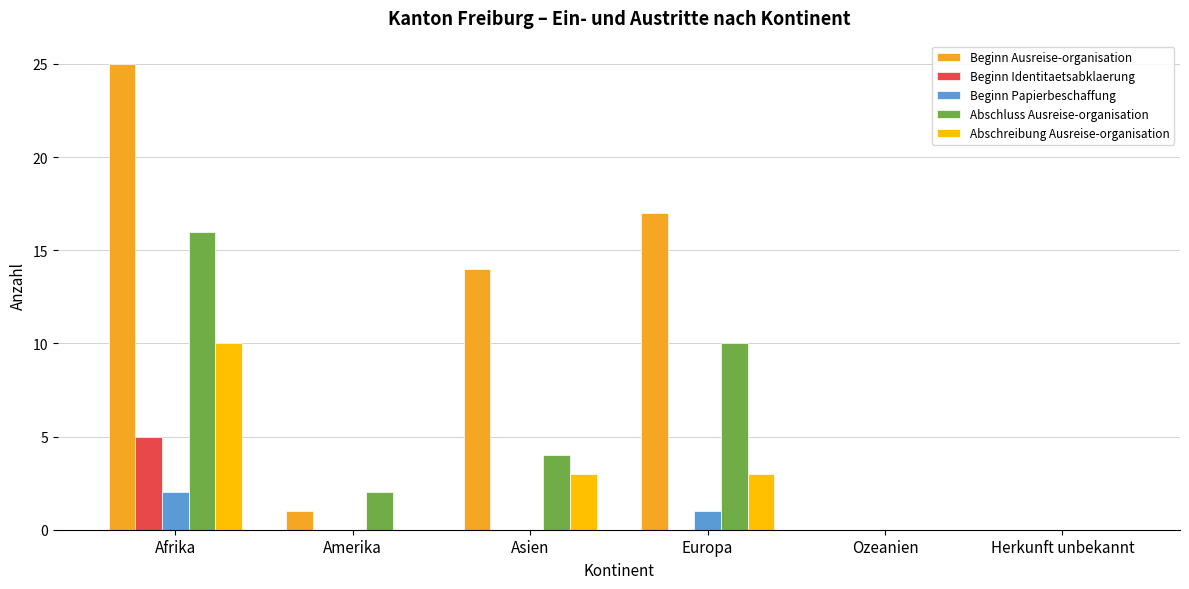

True or false: Beginn Ausreise-organisation has a value of 17 at Europa.

True